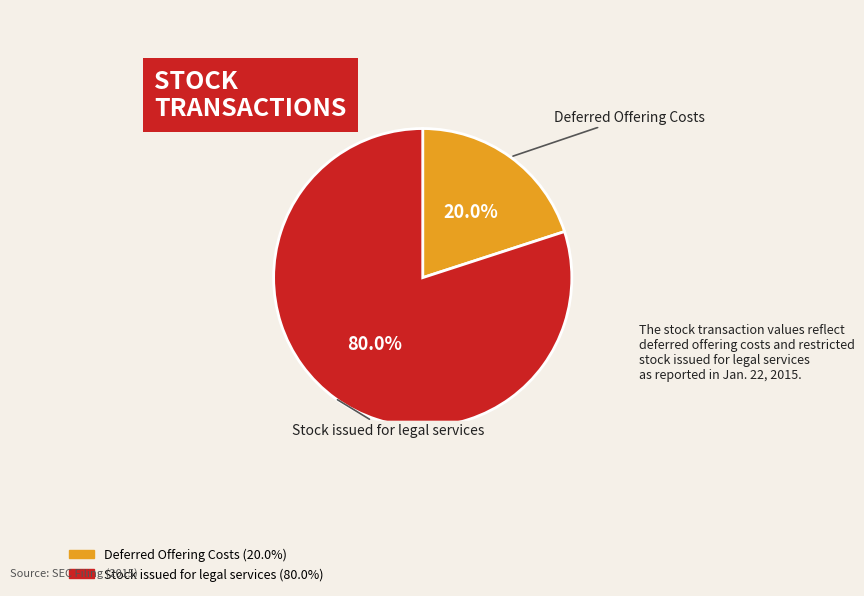

How many slices are in this pie chart?

2